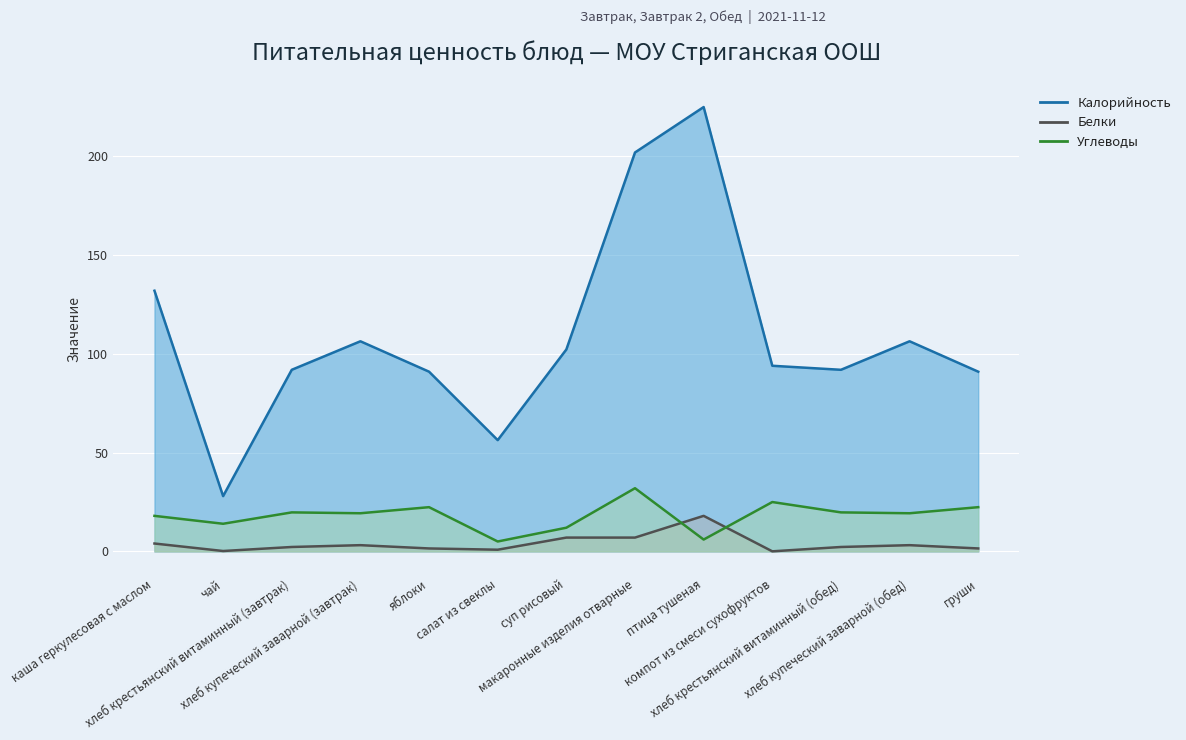

Where does the Калорийность series first go above 94?

каша геркулесовая с маслом